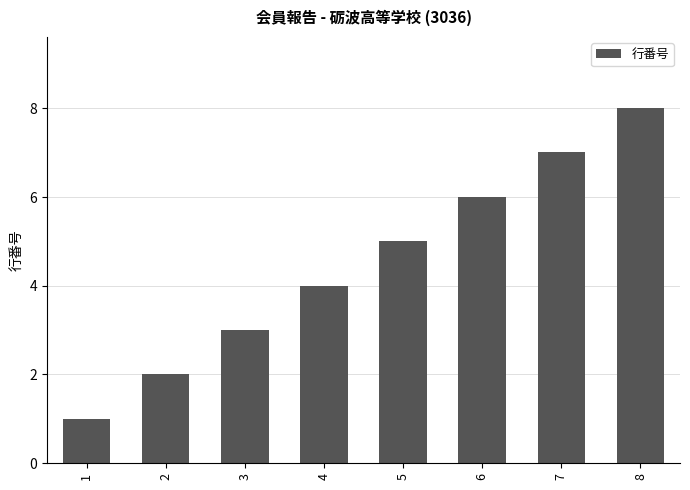

List the labels in order of value, smallest first.

1, 2, 3, 4, 5, 6, 7, 8